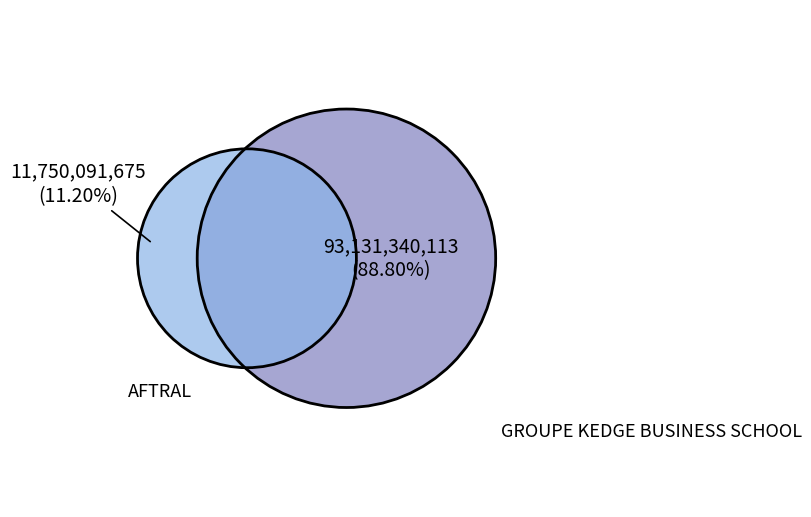

The 30540504500017 slice represents 23% of the pie. True or false?

False